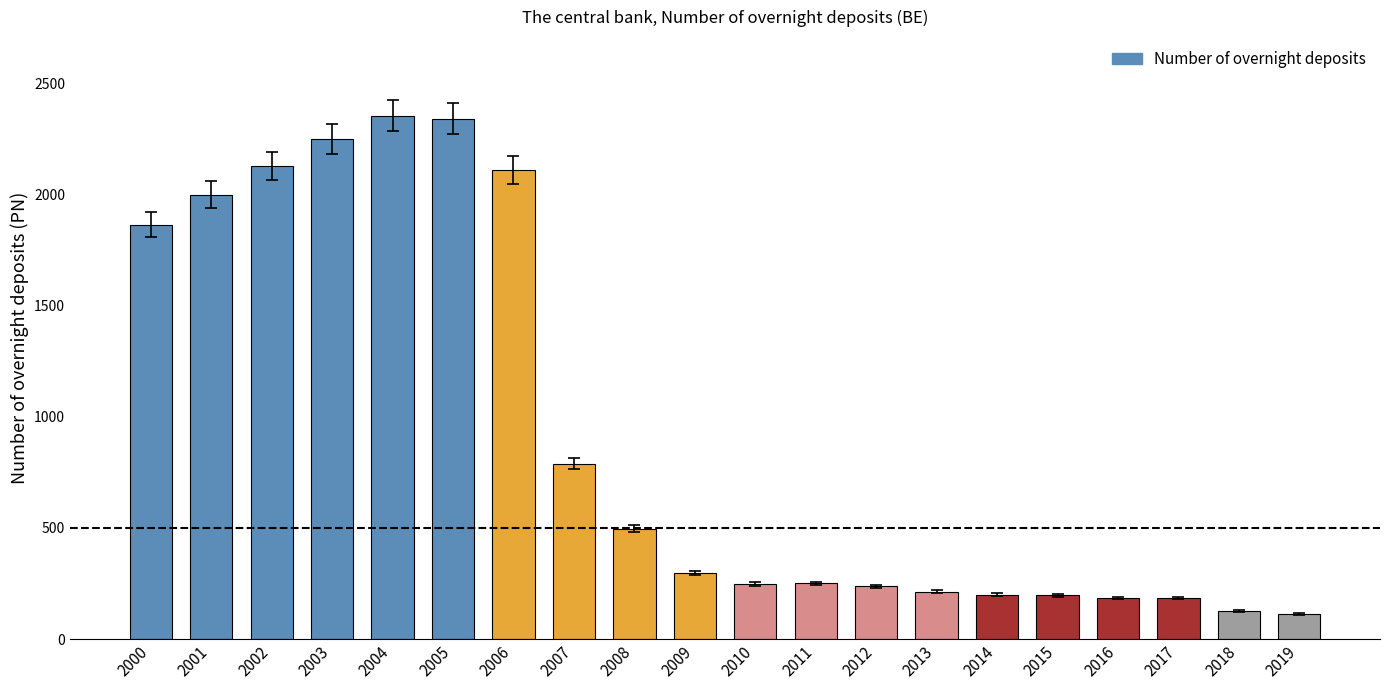

What is the ratio of the value at 2002 to the value at 2005?

0.9